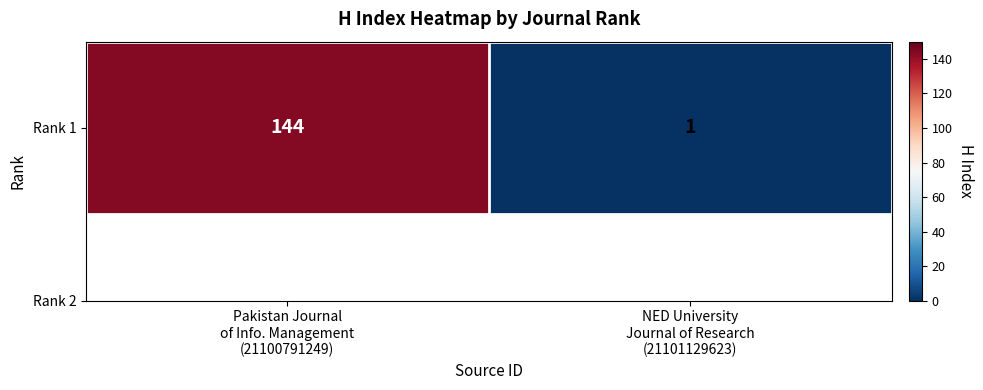

Reading left to right, extract all data points from this chart.

144	1